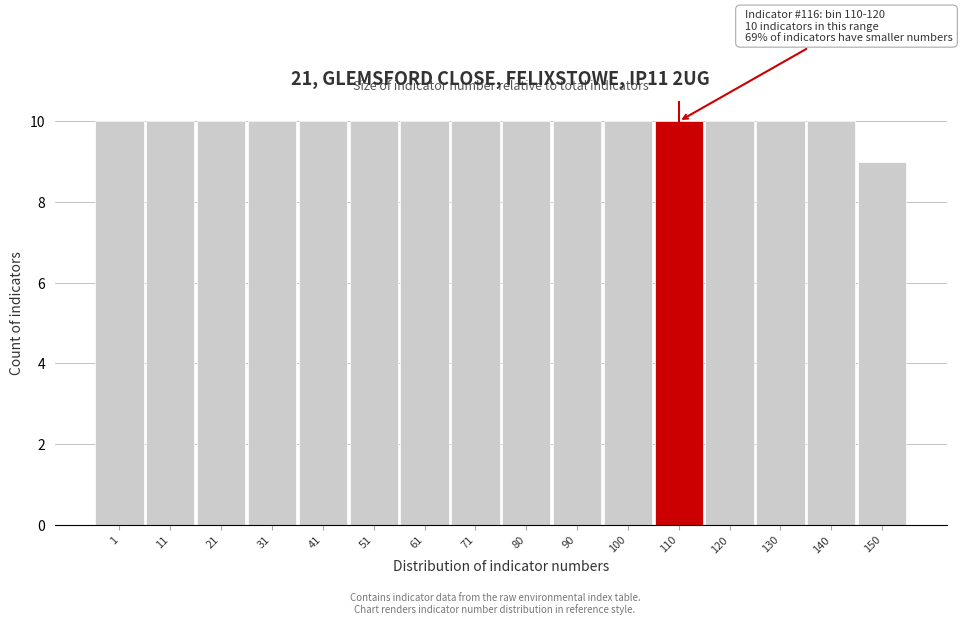

Reading right to left, transcribe all the data shown in this chart.

150=9	140=10	130=10	120=10	110=10	100=10	90=10	80=10	71=10	61=10	51=10	41=10	31=10	21=10	11=10	1=10